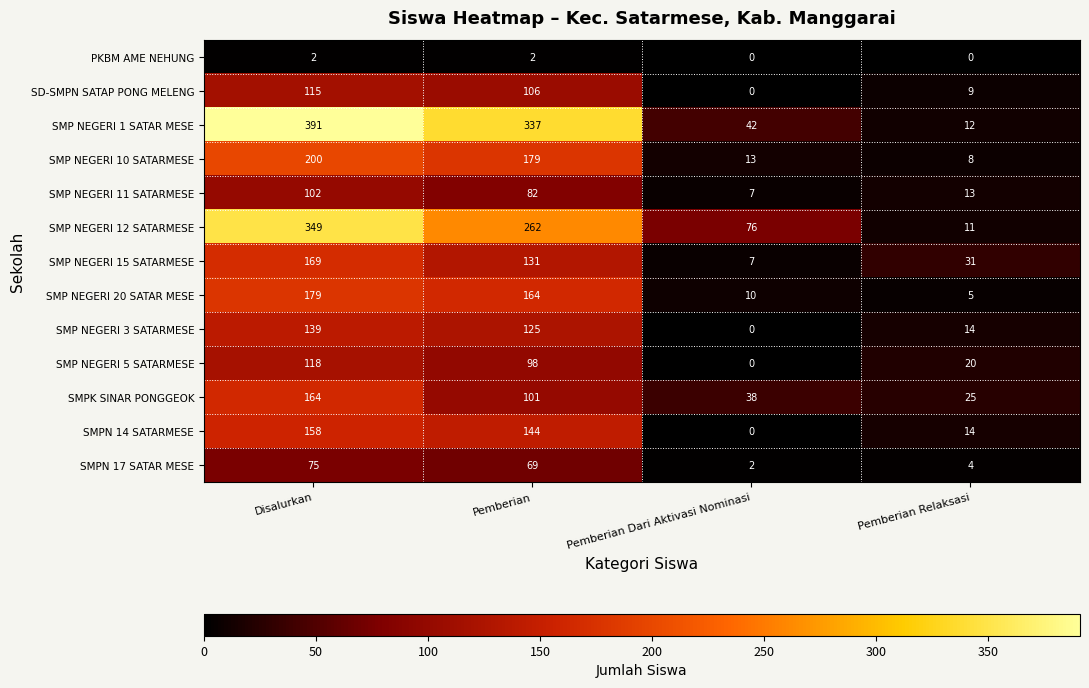

What is the difference between the SMP NEGERI 15 SATARMESE values at Pemberian Relaksasi and Disalurkan?

138